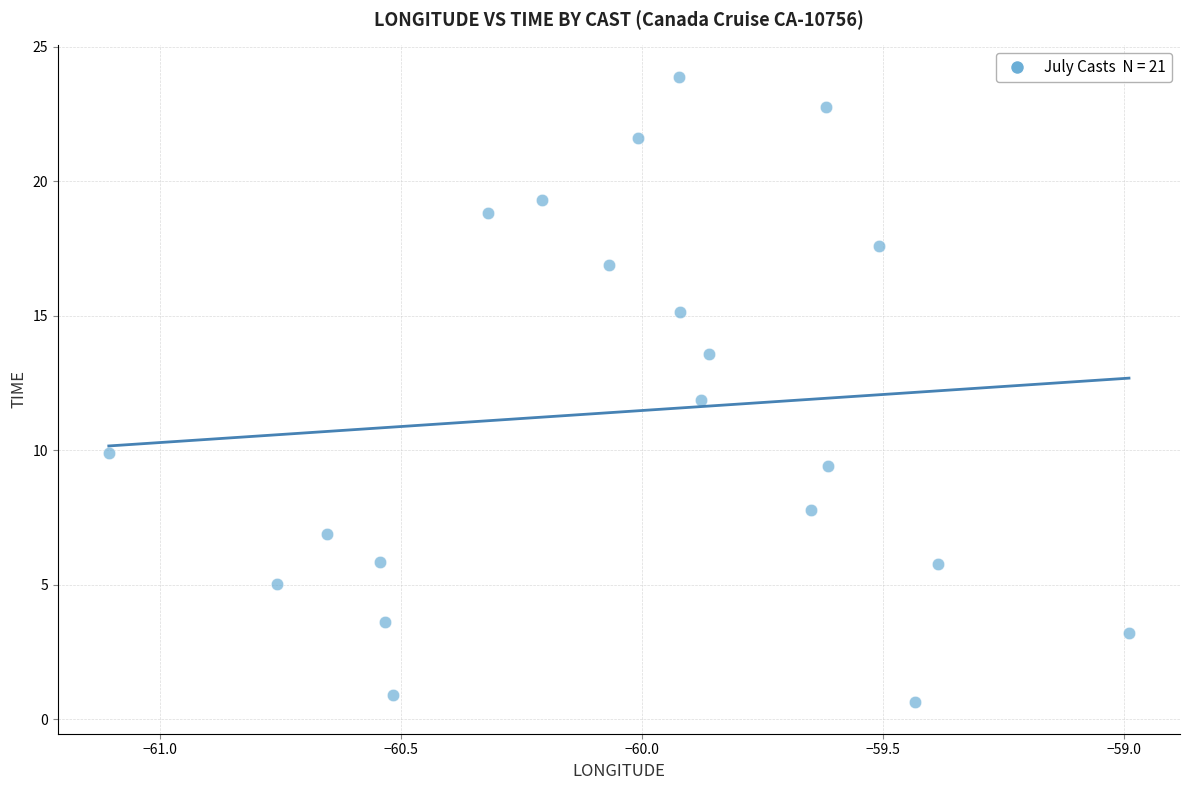

What is the range of X values (max minus min)?

2.1